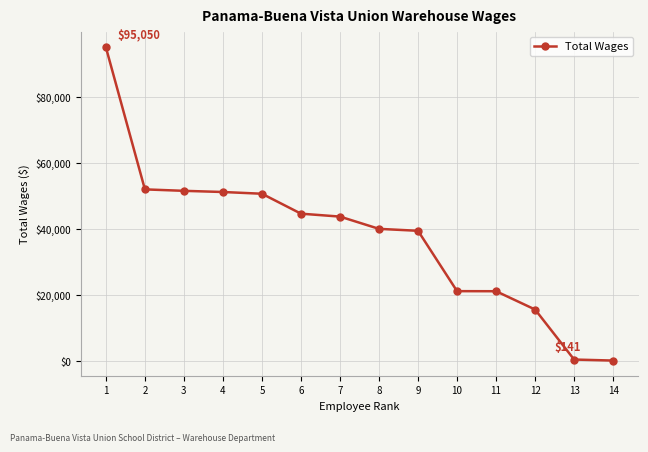

What is the value of the 4th point from the left?

51206